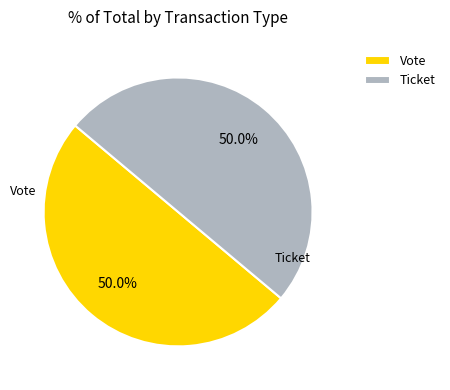

Approximately how many times larger is the value at Vote compared to Ticket?

1.0